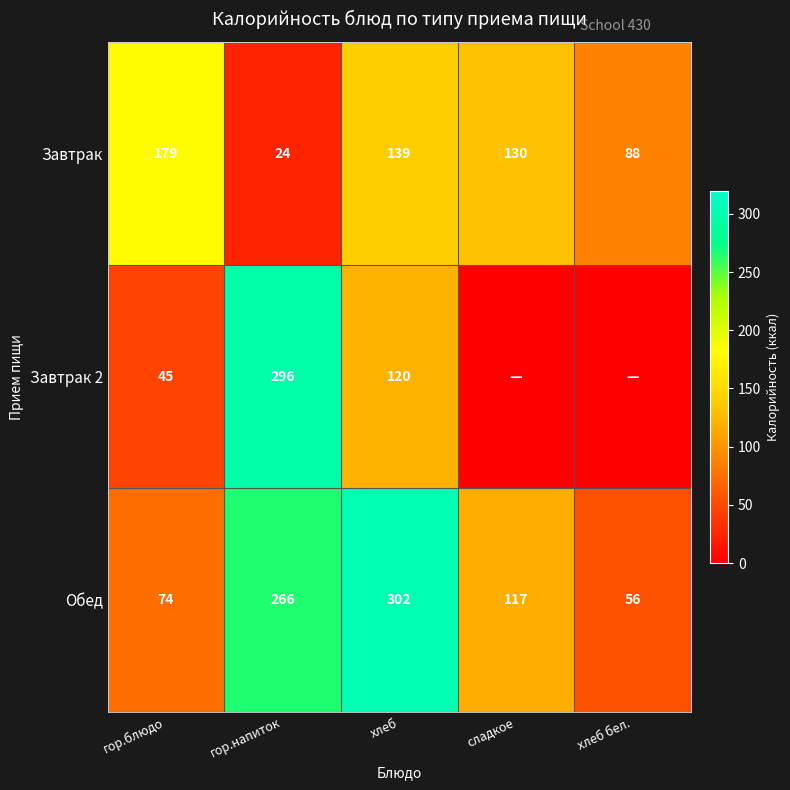

What is the average value of the Обед series?

163